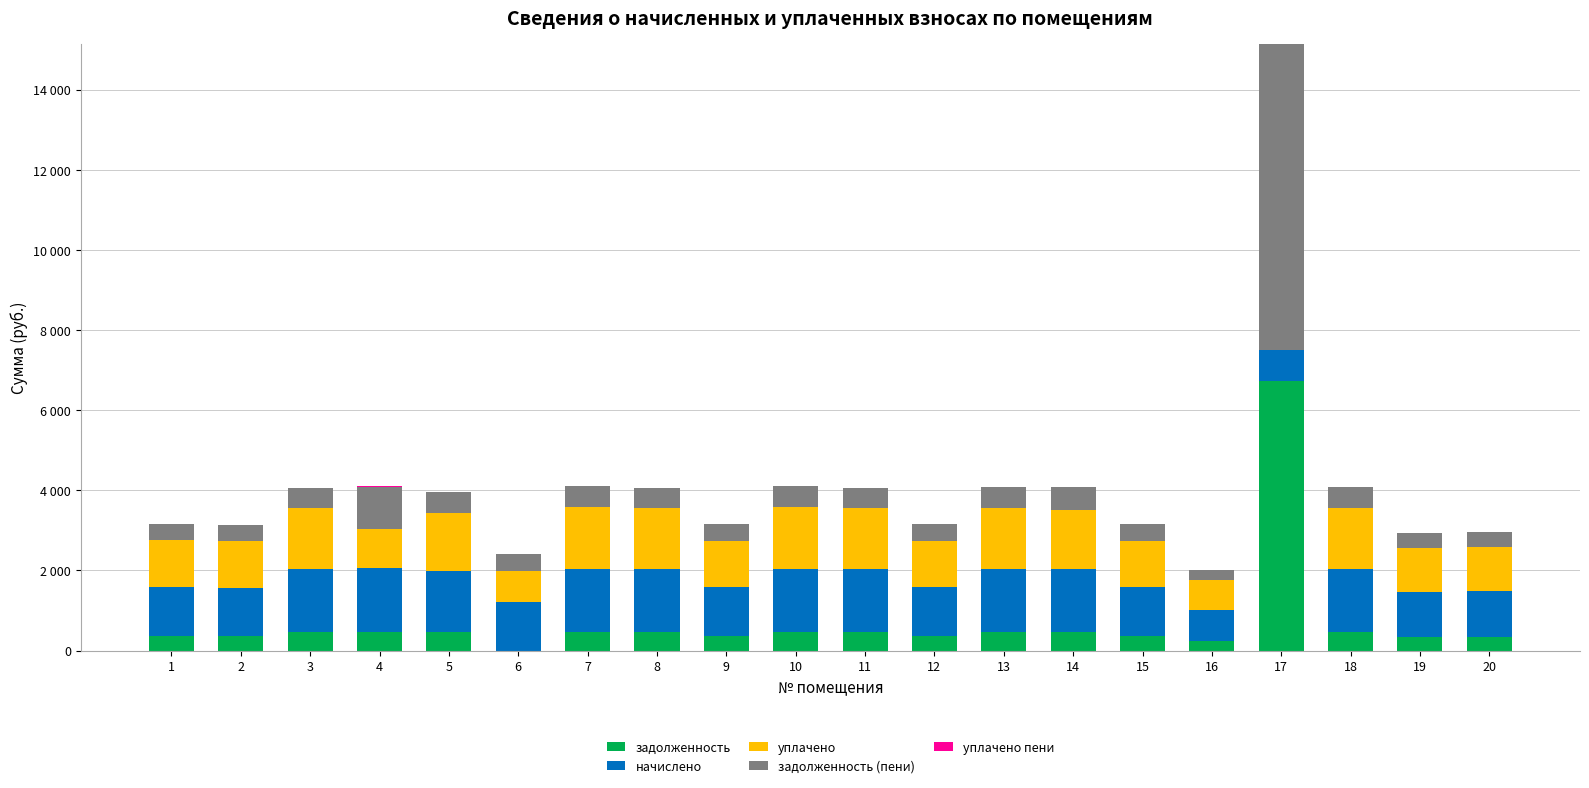

What is the average value of the задолженность series?

708.8